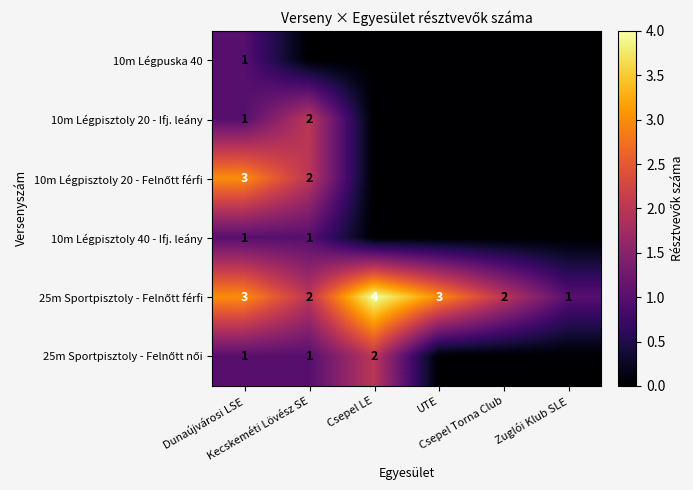

The value of 10m Légpisztoly 20 - Felnőtt férfi at UTE is 0. True or false?

True